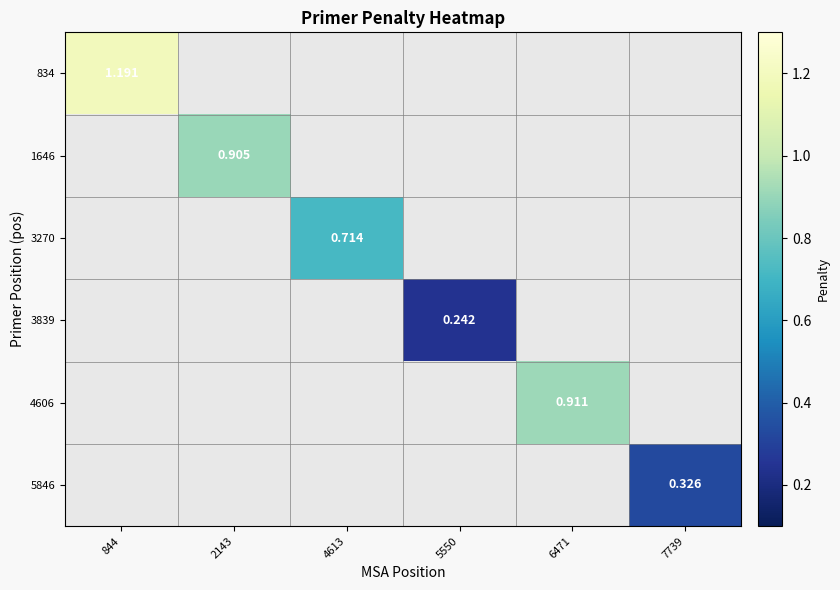

List the labels in order of 4606 value, largest first.

844, 2143, 4613, 5550, 6471, 7739